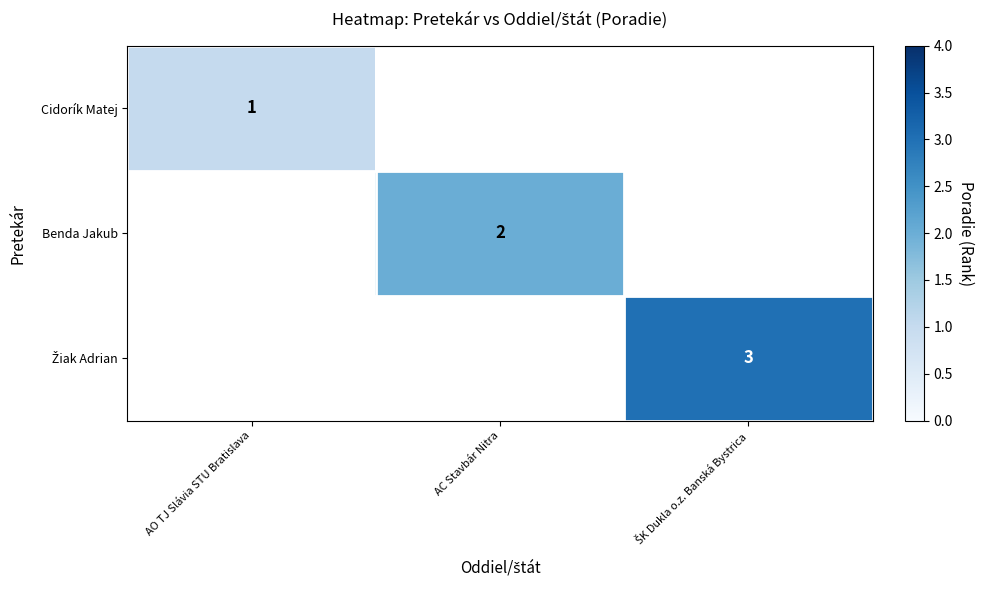

Is the value of Benda Jakub at AC Stavbár Nitra greater than the value of Cidorík Matej at AO TJ Slávia STU Bratislava?

Yes